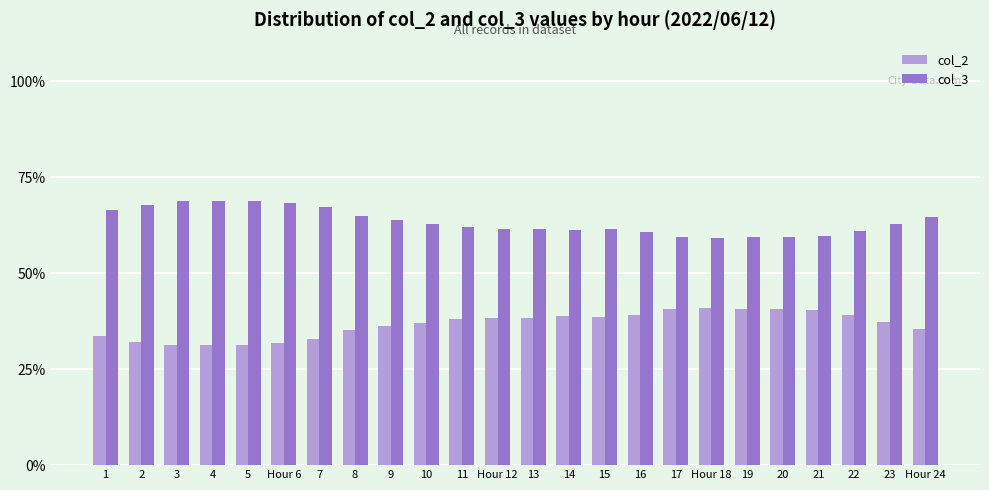

What is the lowest value of the col_2 series?

31.2